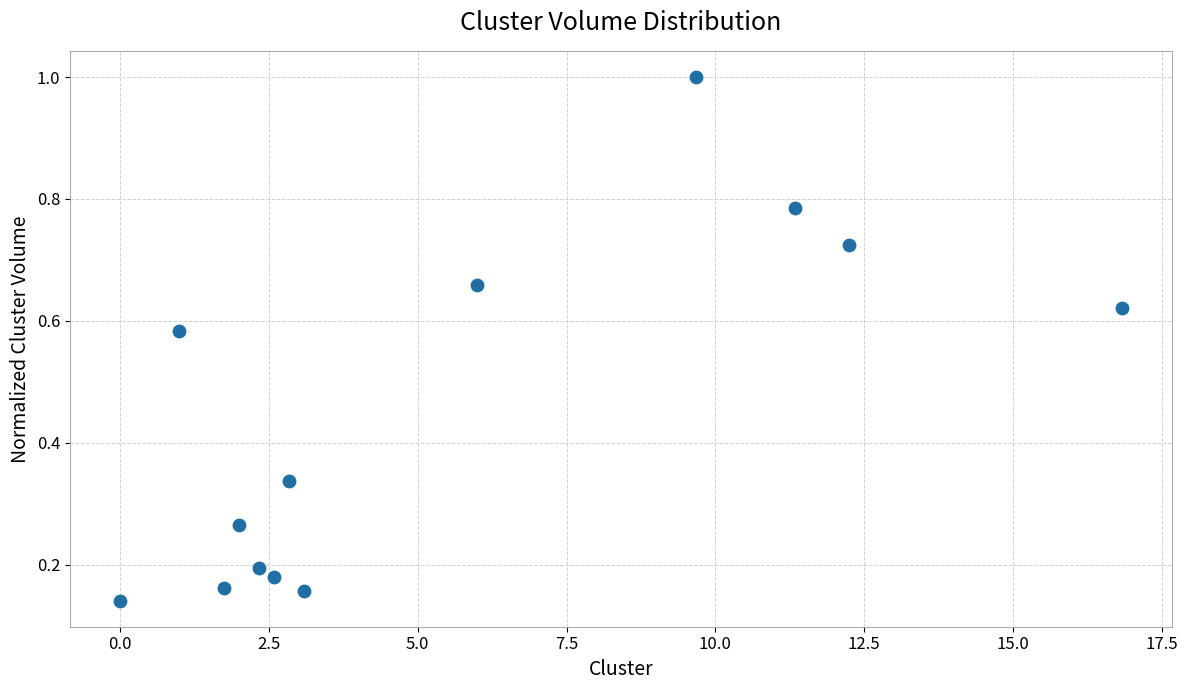

What is the range of Y values (max minus min)?

0.9